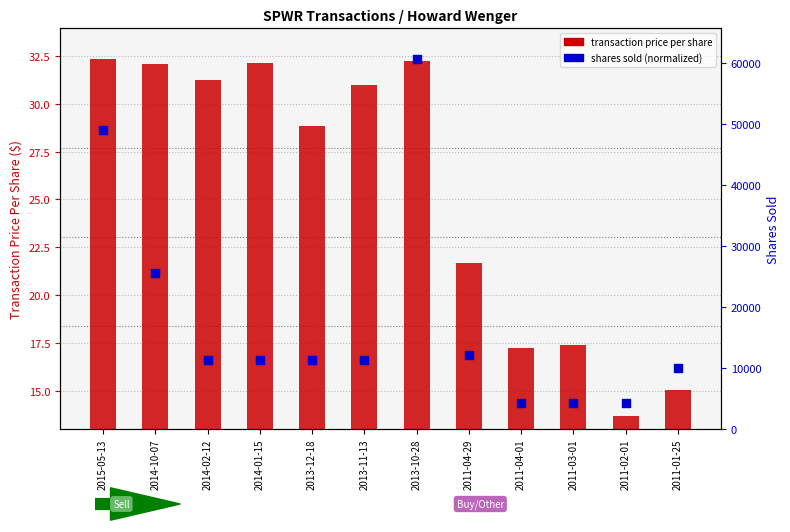

What is the total value across all series at 2013-11-13?

47.6